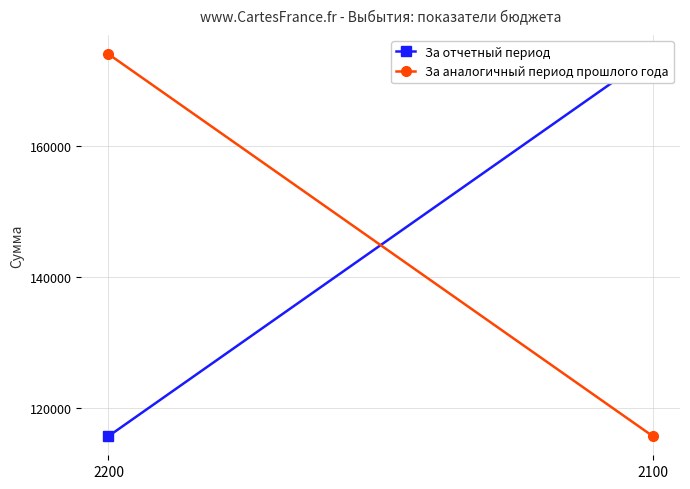

What is the value of the За аналогичный период прошлого года point at the 2nd from the left?

115672.6